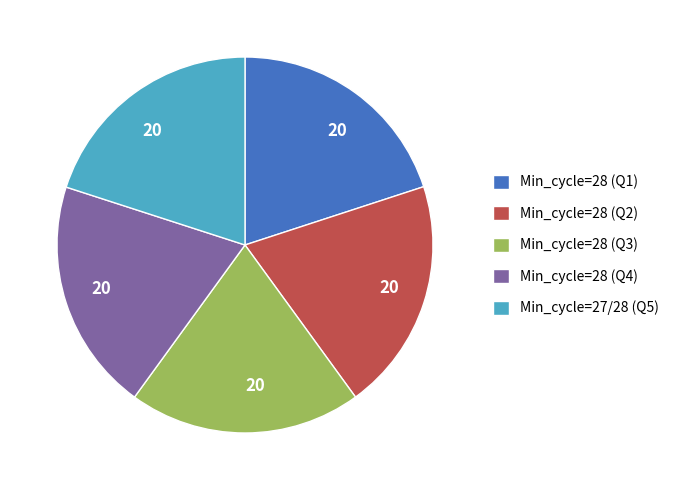

The Min_cycle=27/28 (Q5) slice represents 7% of the pie. True or false?

False